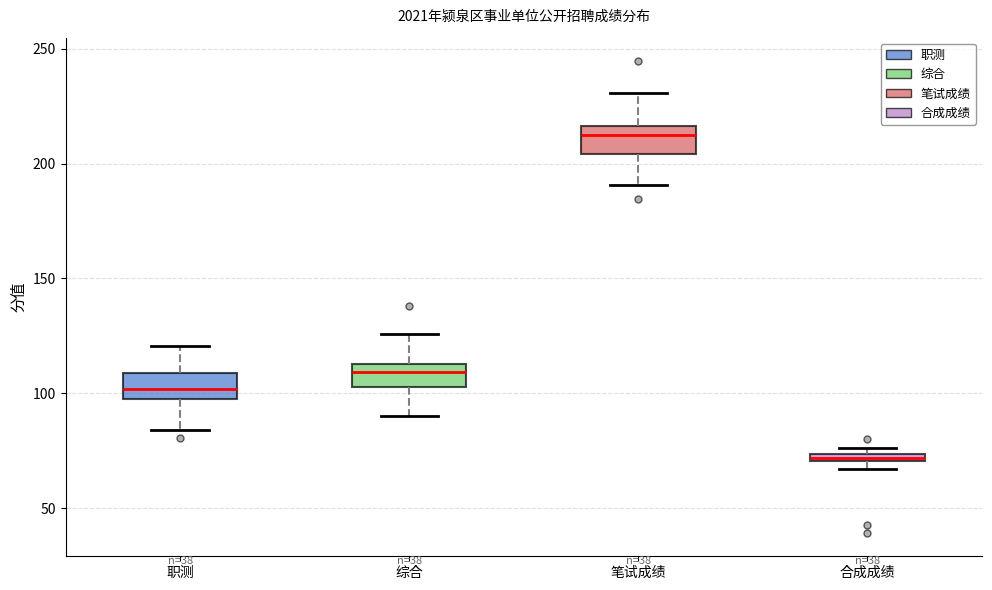

Where is the lower edge of the box for 合成成绩 on the y-axis? The values are not printed on the chart, so give them approximately, as read against the axis.

70